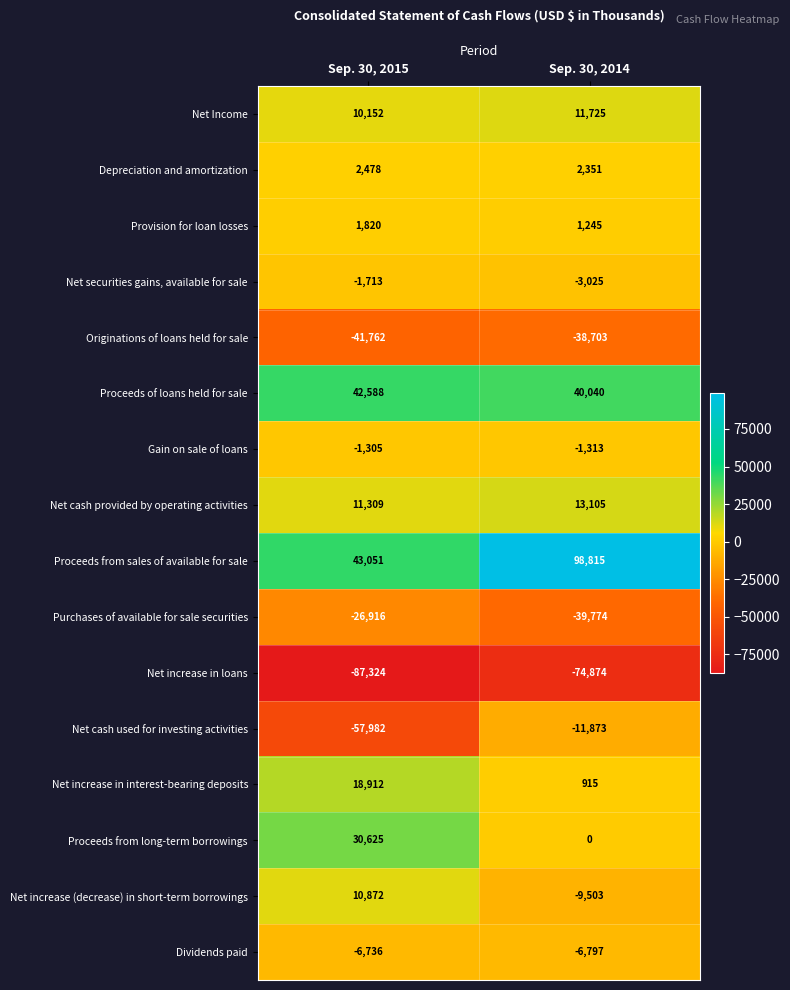

Which series has the largest total across all categories?

Proceeds from sales of available for sale